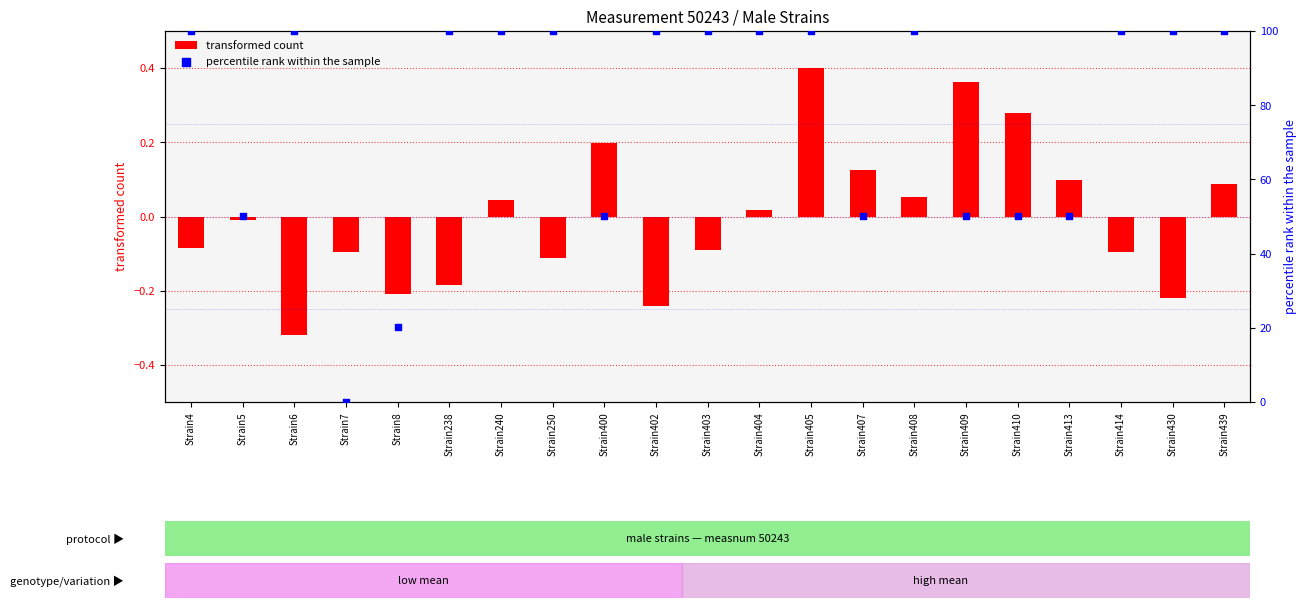

Which series has the largest total across all categories?

percentile rank within the sample